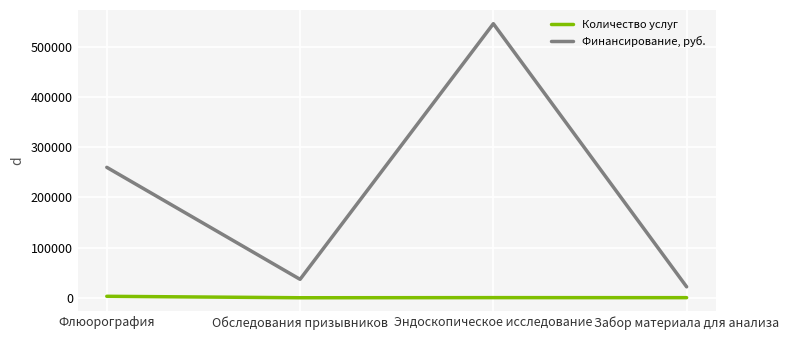

Is the value of Финансирование, руб. at Флюорография greater than the value of Количество услуг at Забор материала для анализа?

Yes